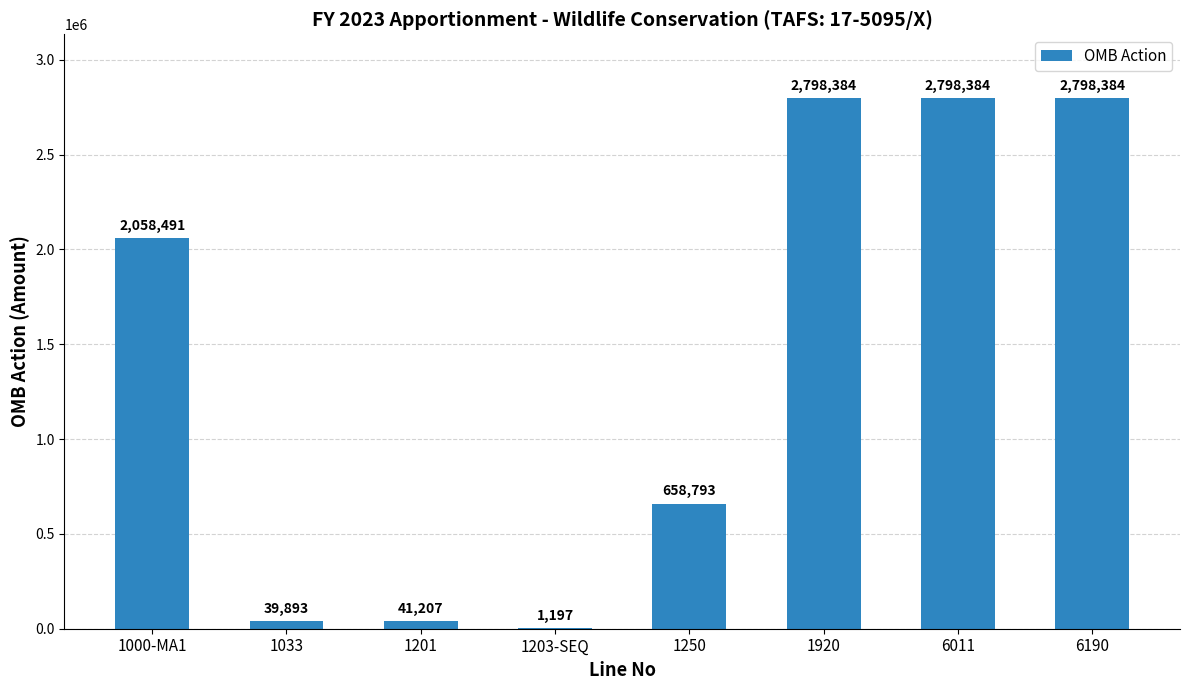

What is the maximum value shown in the chart?

2798384